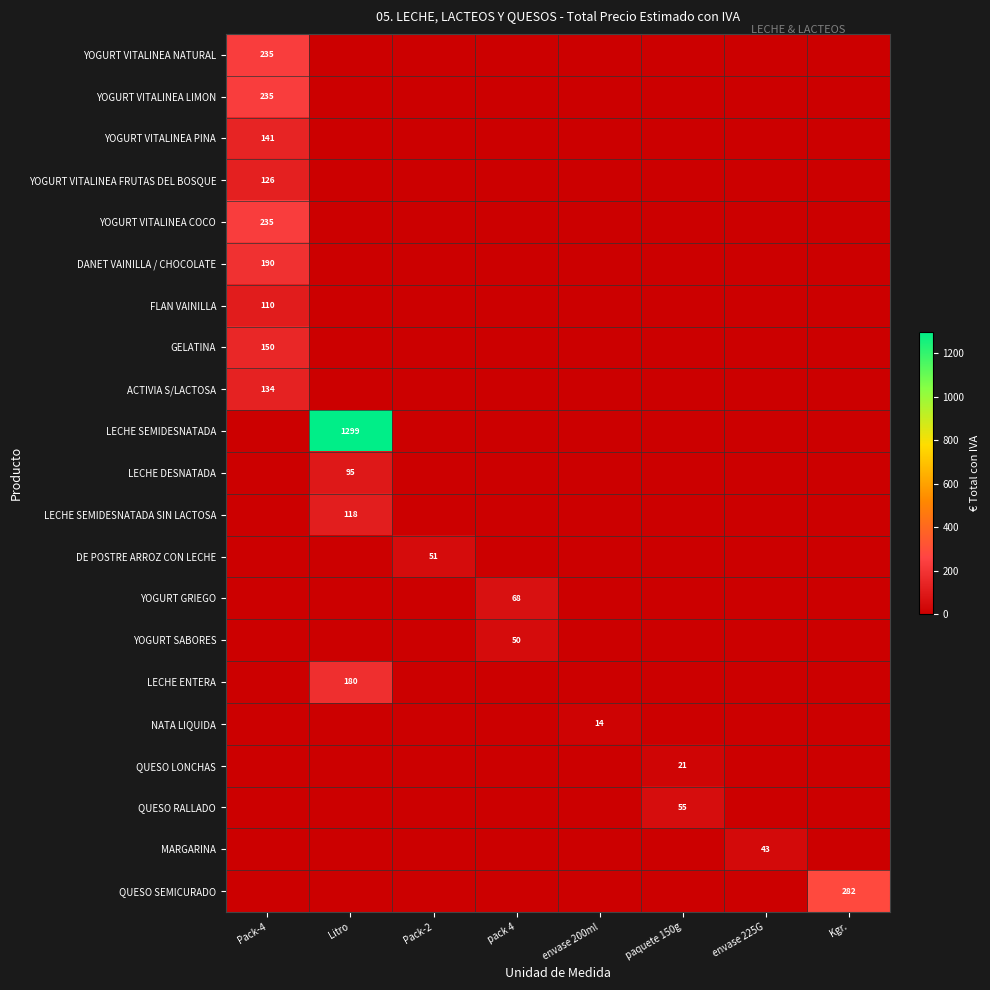

What is the total value across all series at Pack-2?

50.7